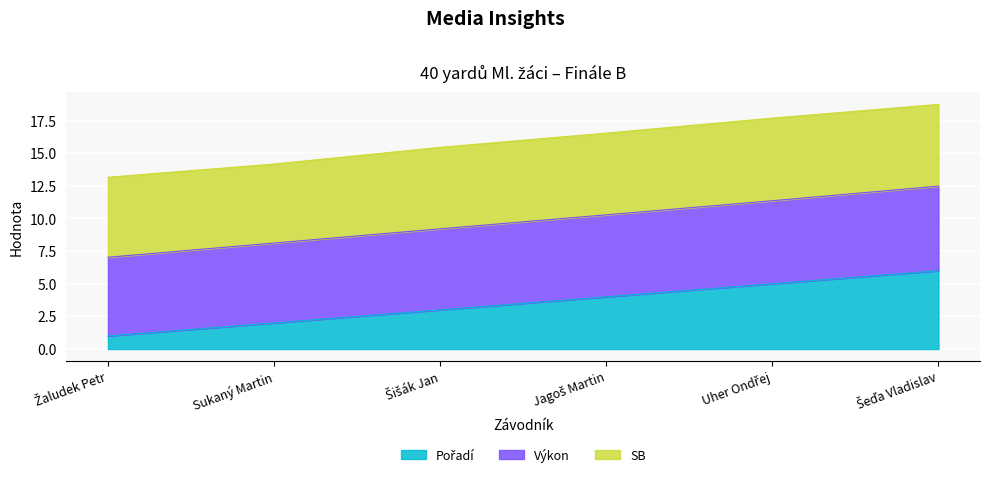

True or false: Pořadí and Výkon cross at least once.

False